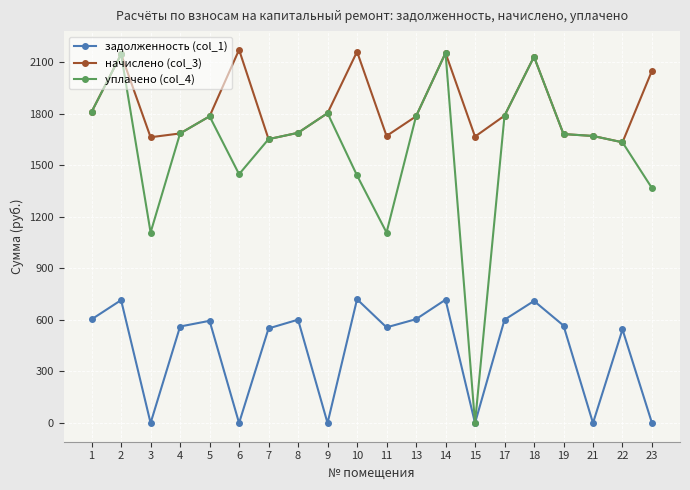

What is the total value across all series at 6?

3619.4